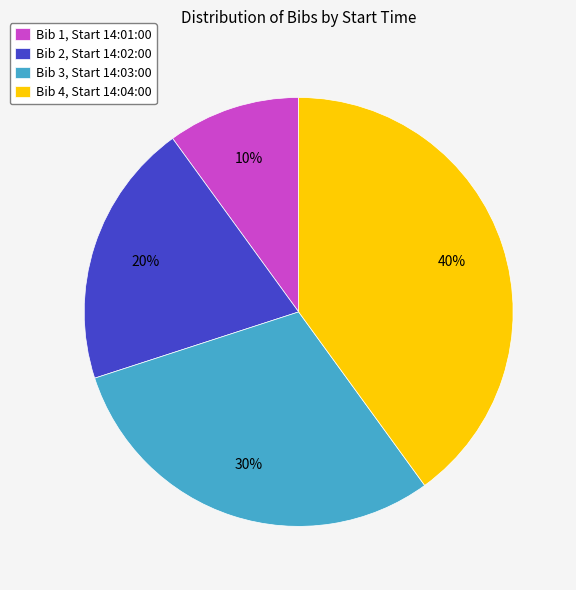

Count the number of slices in the pie.

4